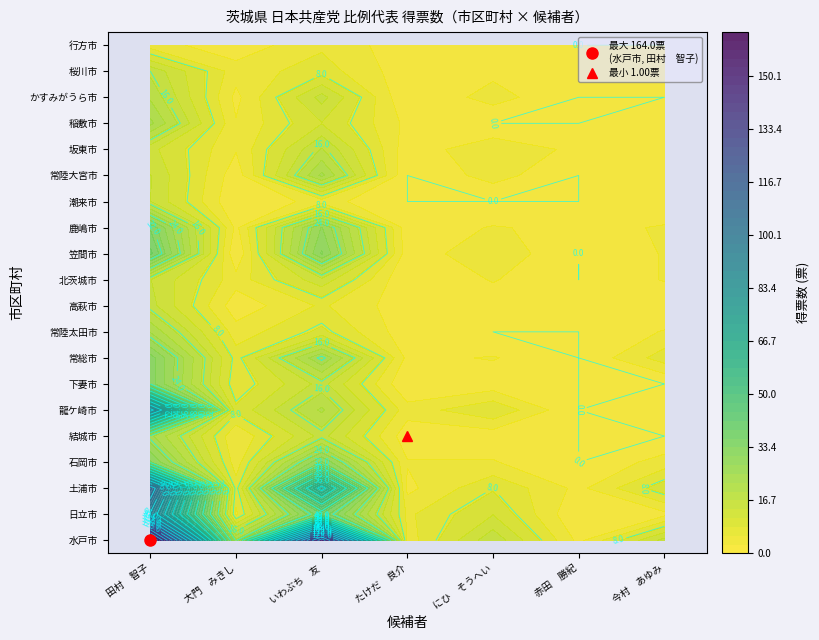

How many categories are shown in the chart?

20